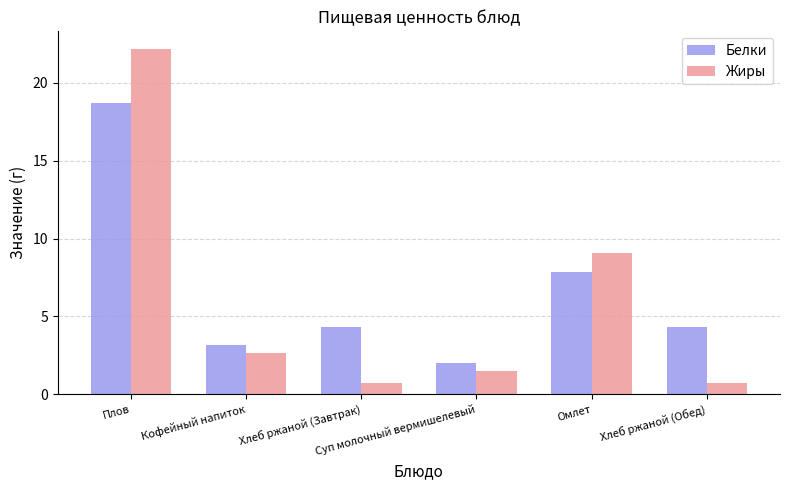

What is the value of the Жиры bar at the 2nd from the left?

2.7